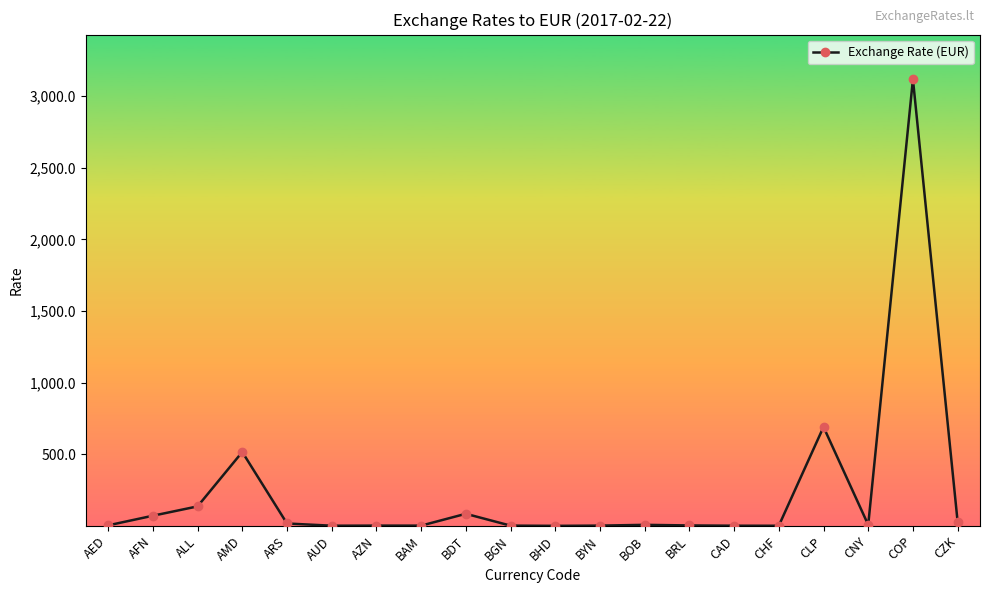

What is the difference between the values at CLP and AFN?

619.8